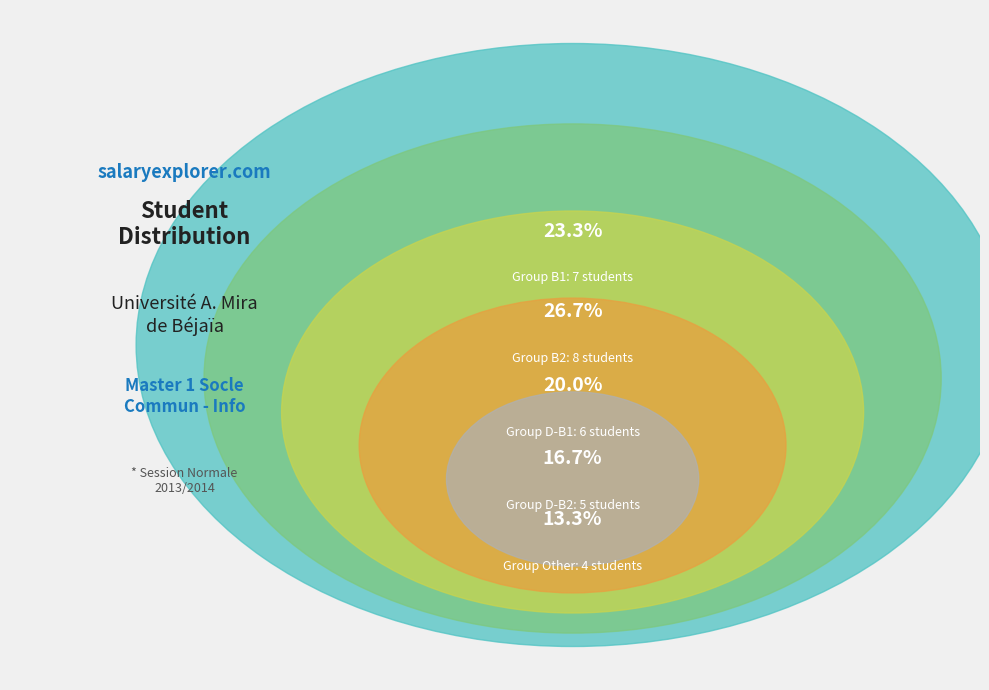

What portion of the pie excludes D-B1?

80.0%